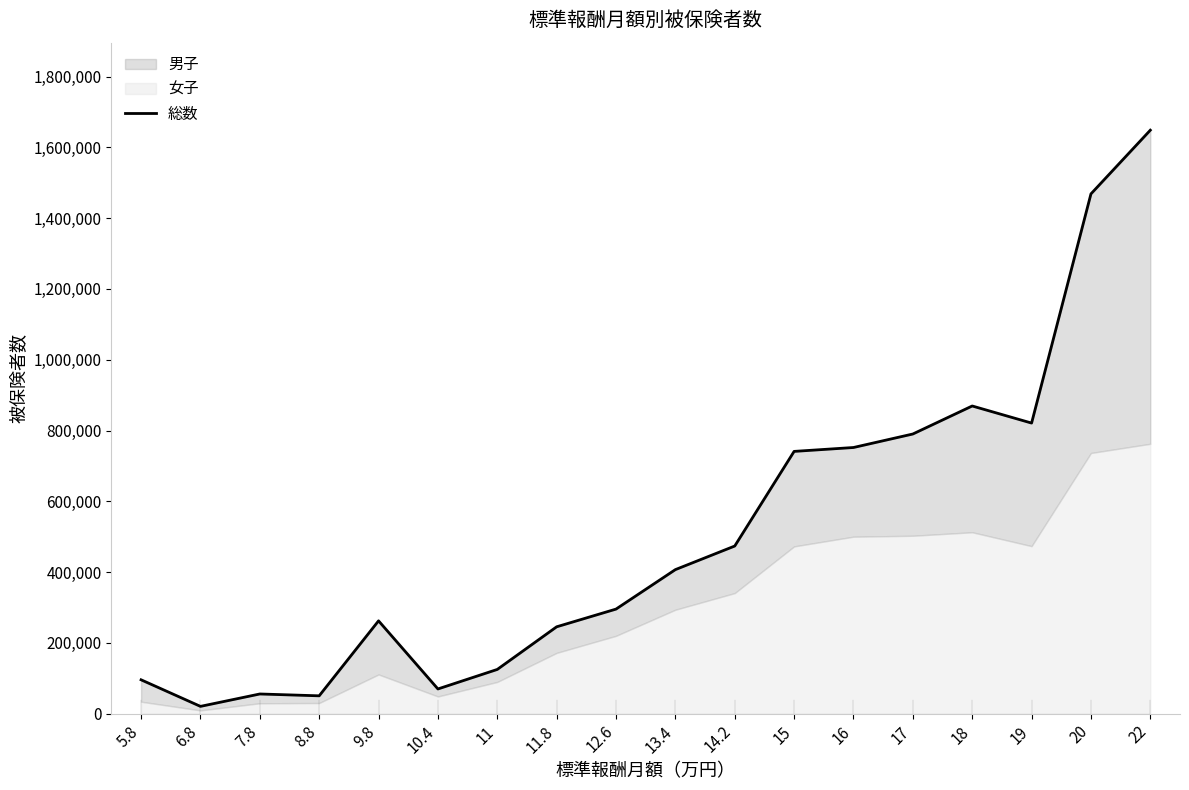

What is the value of the 15th point from the left?

869293